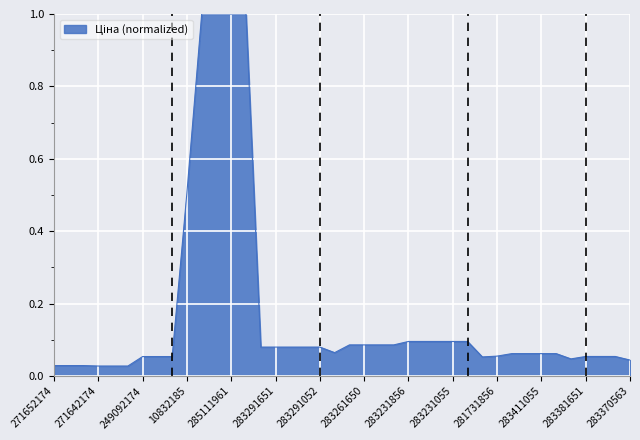

What is the maximum value shown in the chart?

1.0